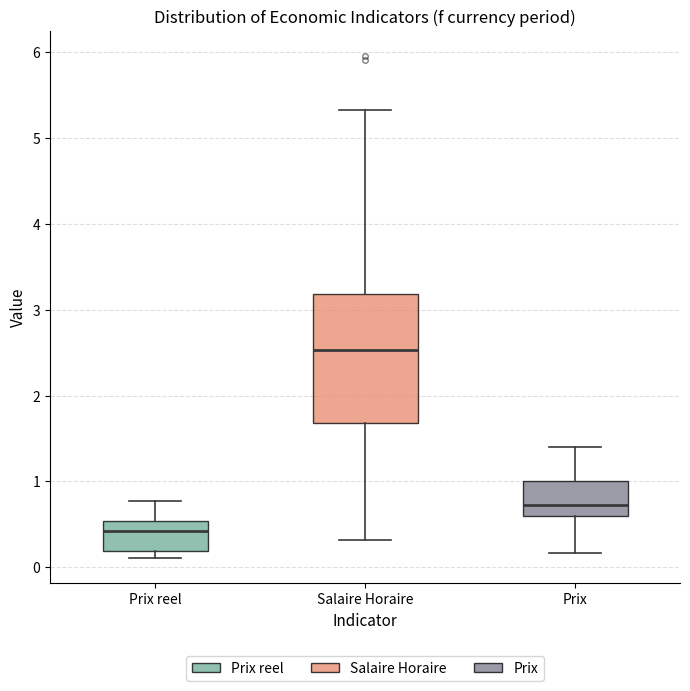

Comparing the boxes themselves (not the whiskers), which one is the tallest?

Salaire Horaire